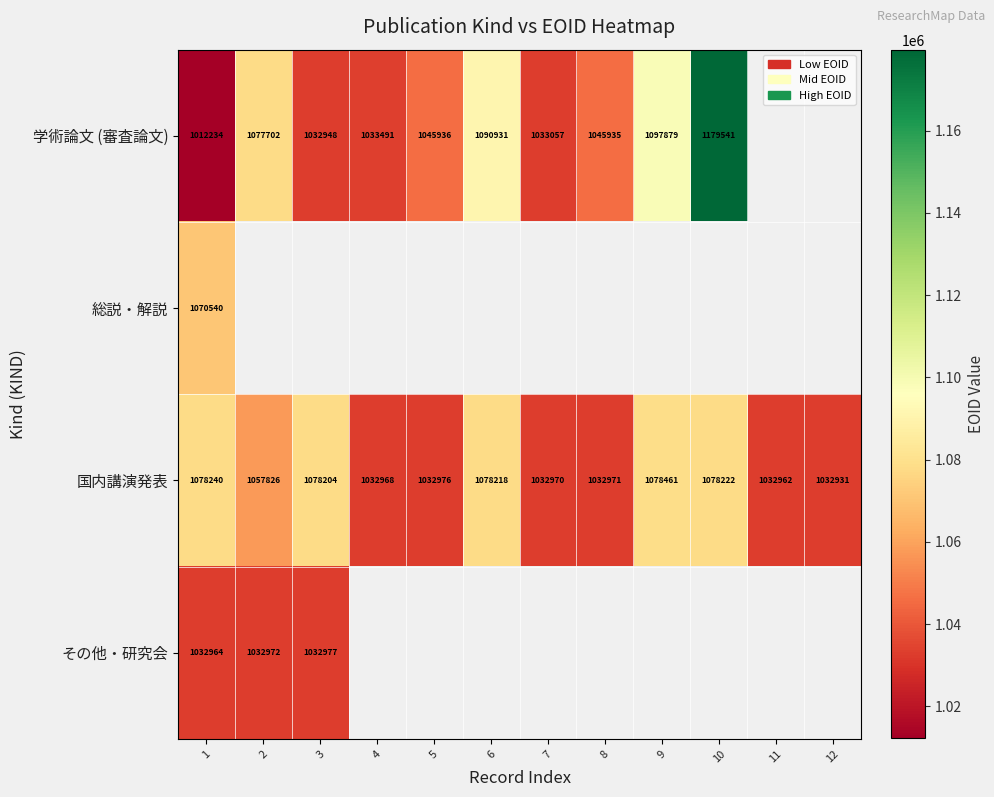

Count the number of data series in this chart.

4